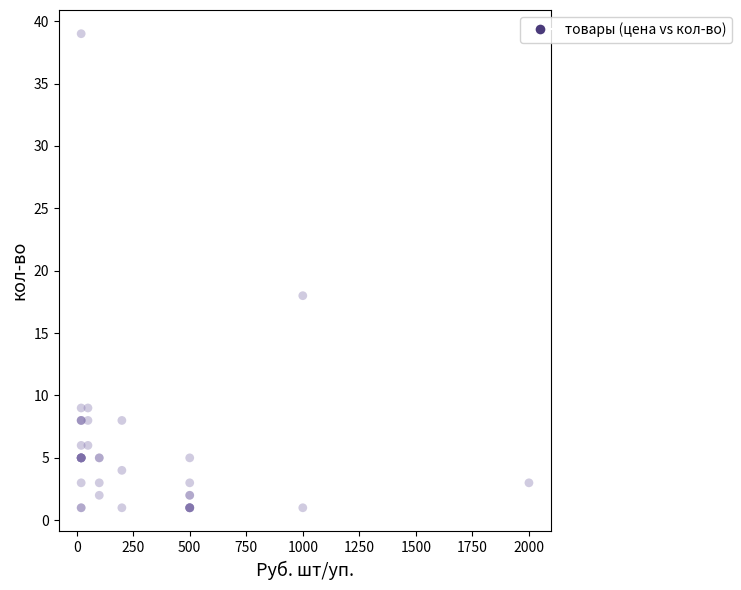

What Y value in the scatter plot is closest to 20?

18